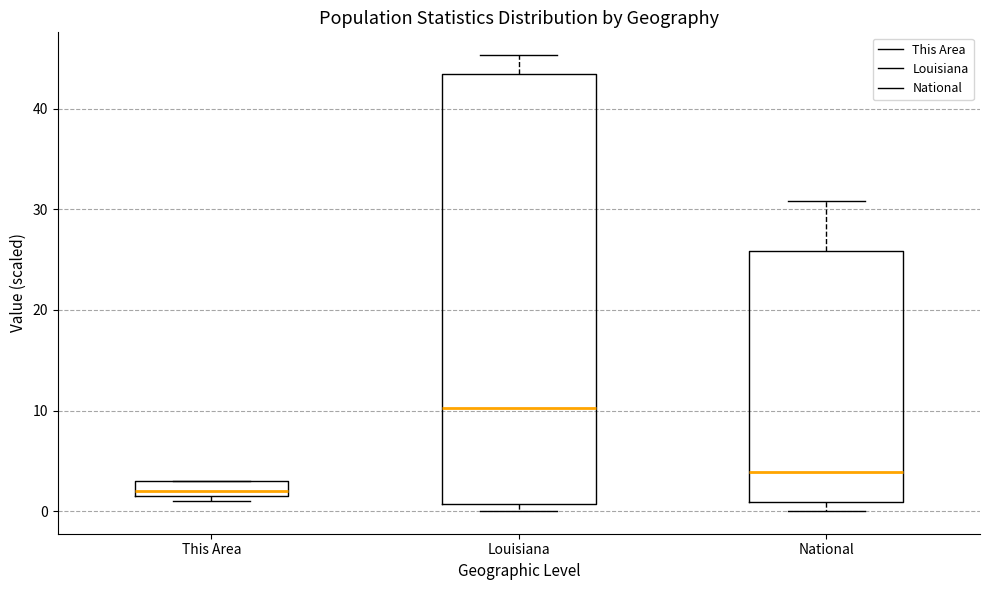

Reading left to right, transcribe this box plot: for each box, give where its median line is, the range the box spans, and where its two whiskers end, as read against the y-axis. The values are not printed on the chart, so give them approximately, as read against the axis.

This Area: median 2 (just above the box's lower edge), box 2 to 3, whiskers 1 to 3
Louisiana: median 10, box 1 to 43, whiskers 0 to 45
National: median 4, box 1 to 26, whiskers 0 to 31